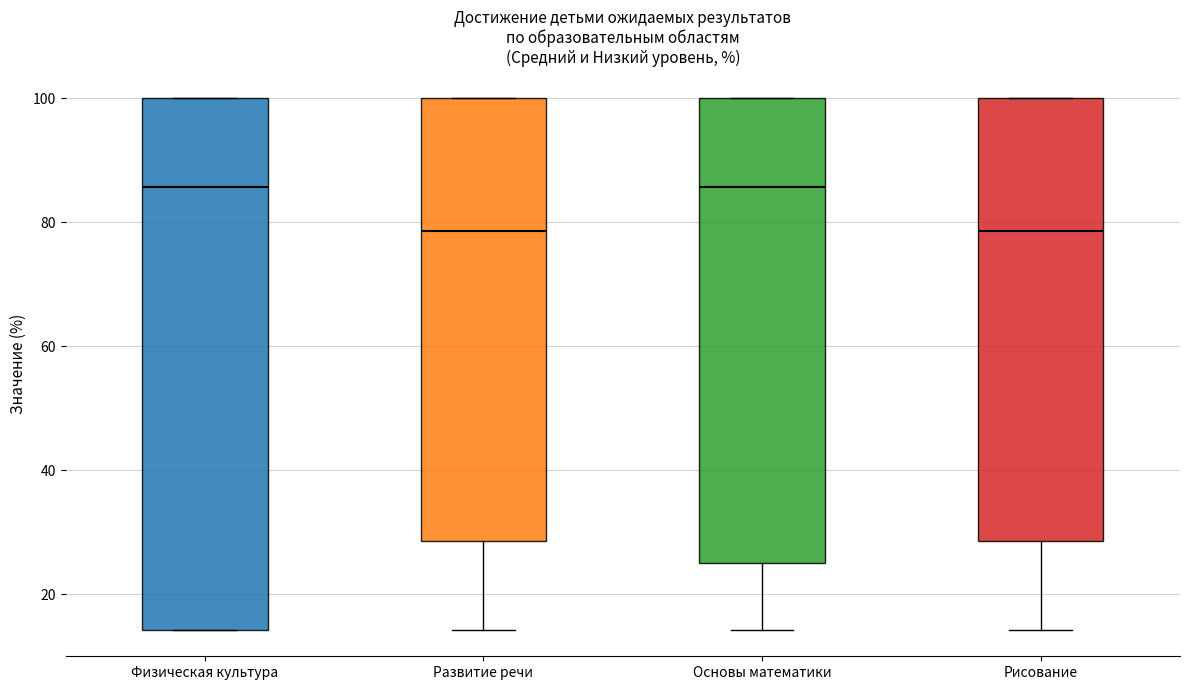

Reading left to right, transcribe this box plot: for each box, give where its median line is, the range the box spans, and where its two whiskers end, as read against the y-axis. The values are not printed on the chart, so give them approximately, as read against the axis.

Физическая культура: median 86, box 14 to 100, whiskers 14 to 100
Развитие речи: median 78, box 28 to 100, whiskers 14 to 100
Основы математики: median 86, box 26 to 100, whiskers 14 to 100
Рисование: median 78, box 28 to 100, whiskers 14 to 100